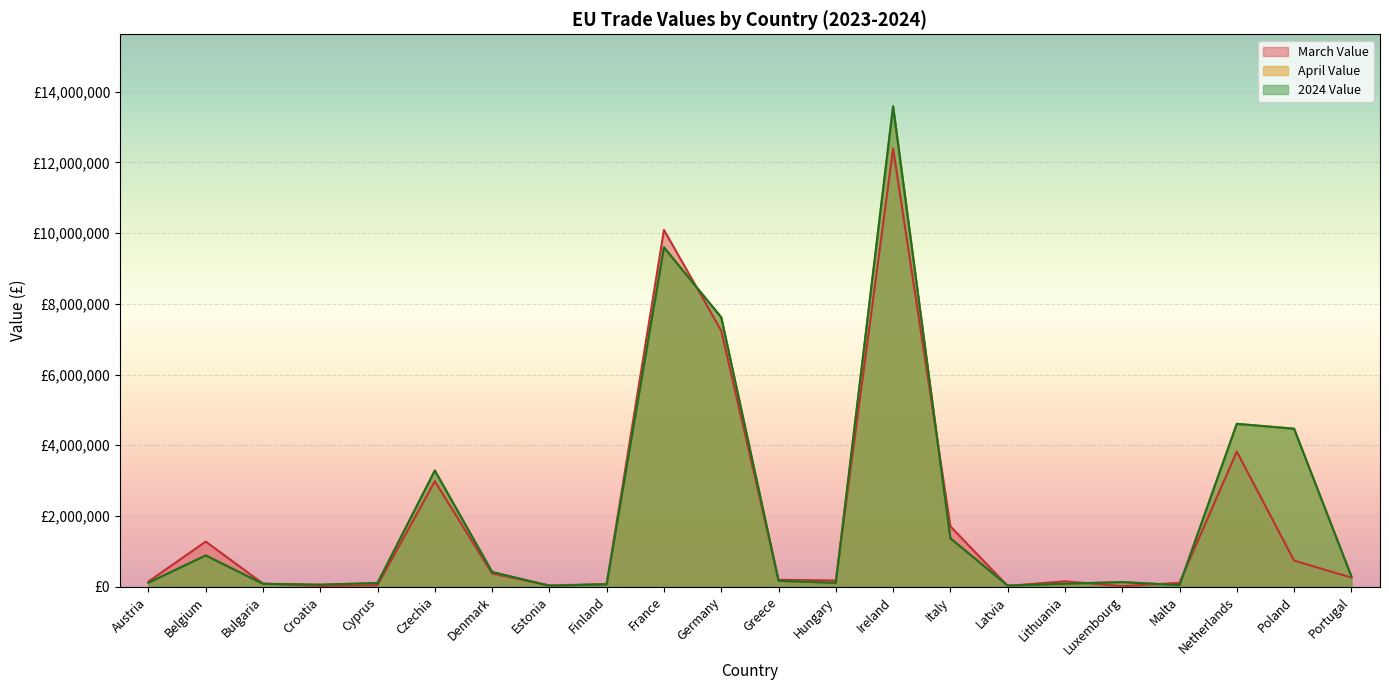

Read the March Value value at Czechia.

2981238